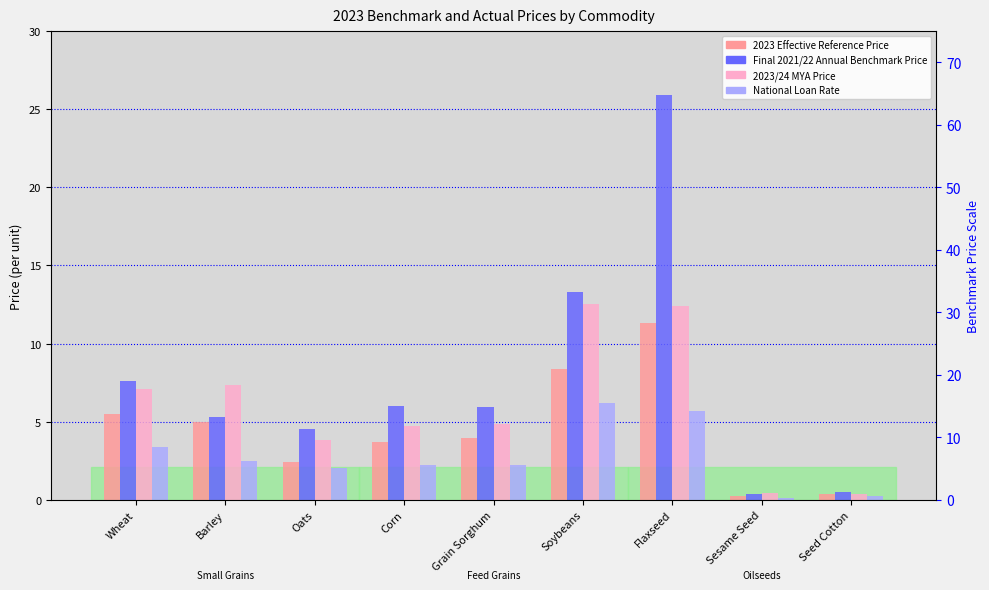

Which series has the largest total across all categories?

Final 2021/22 Annual Benchmark Price